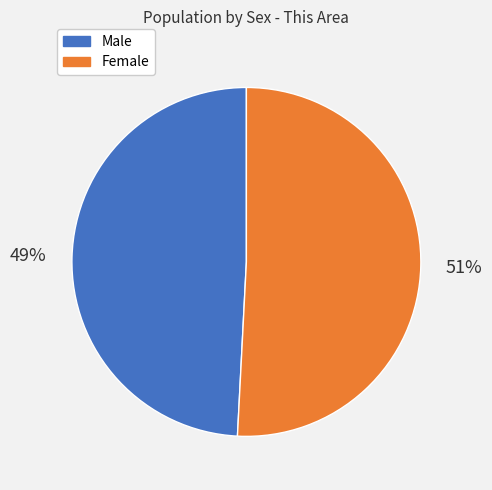

What is the smallest slice in the pie chart?

Male